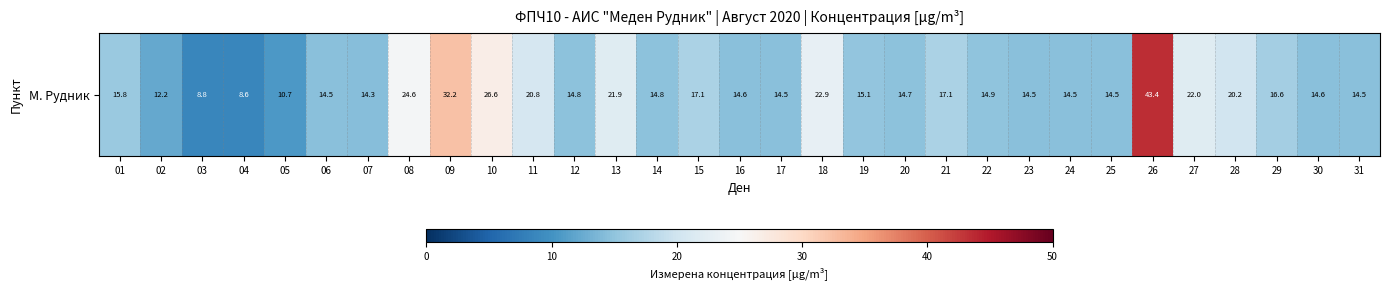

Which category has the lowest value across all series?

04